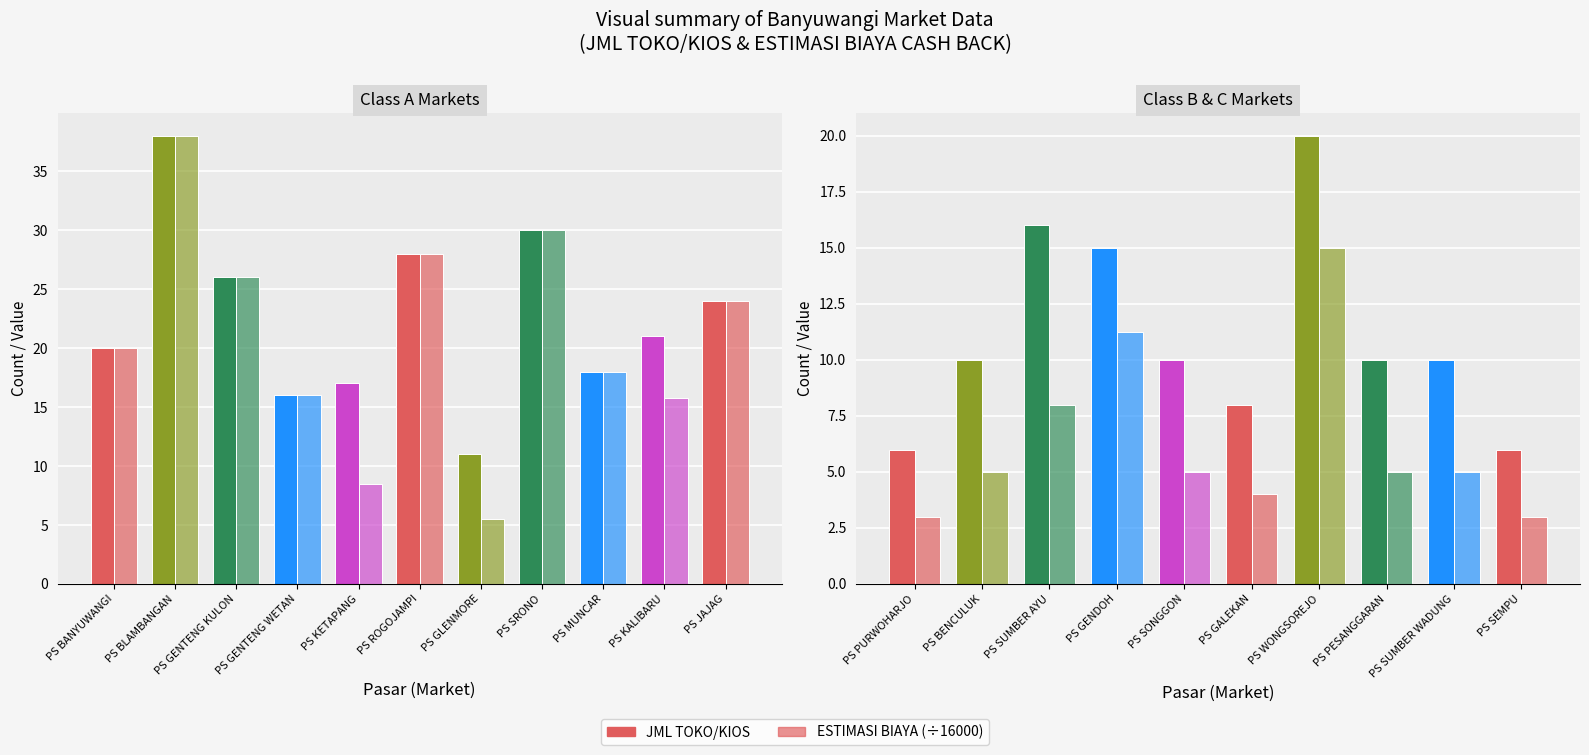

What is the label of the 3rd bar from the left?

PS SUMBER AYU